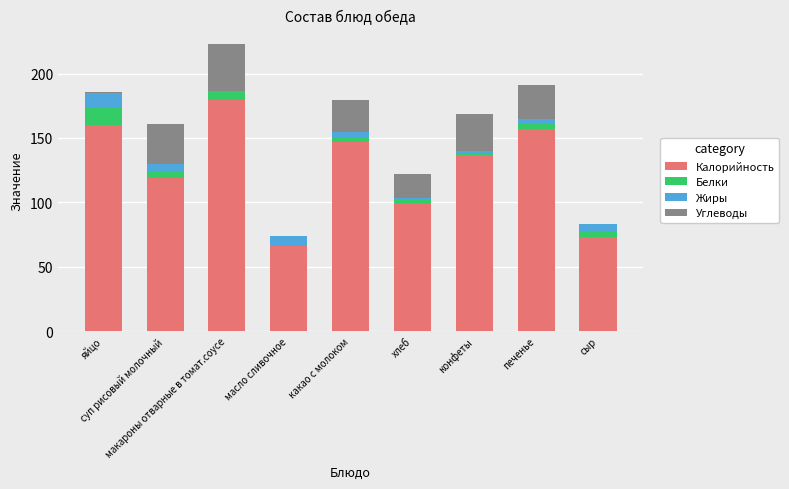

What is the maximum value for Калорийность?

179.6